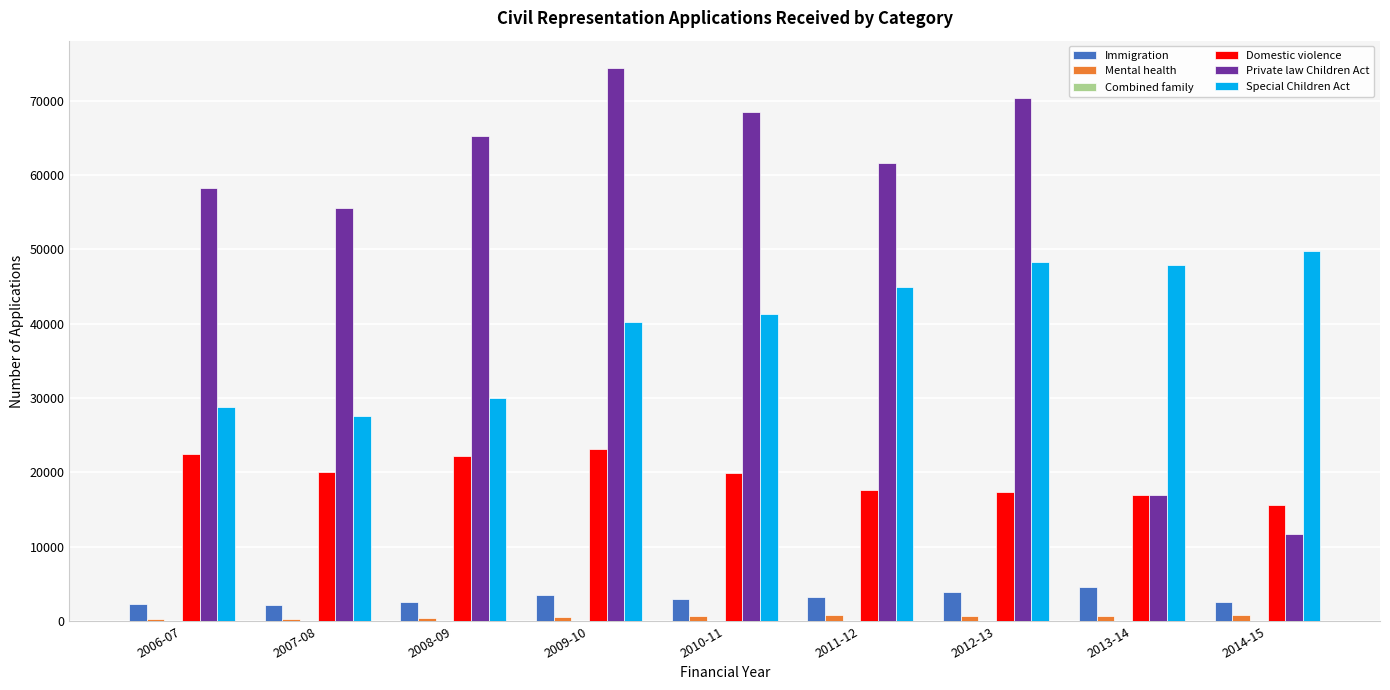

What is the highest value of the Domestic violence series?

23105